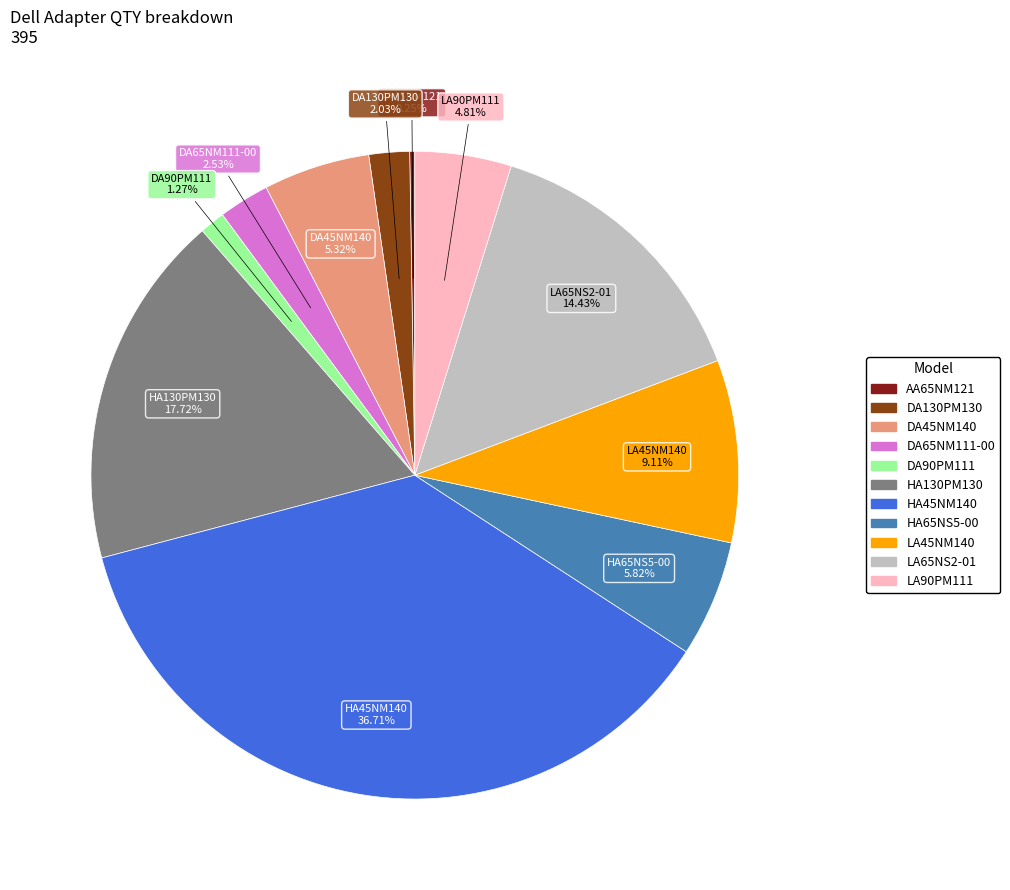

Which slice is the largest?

HA45NM140